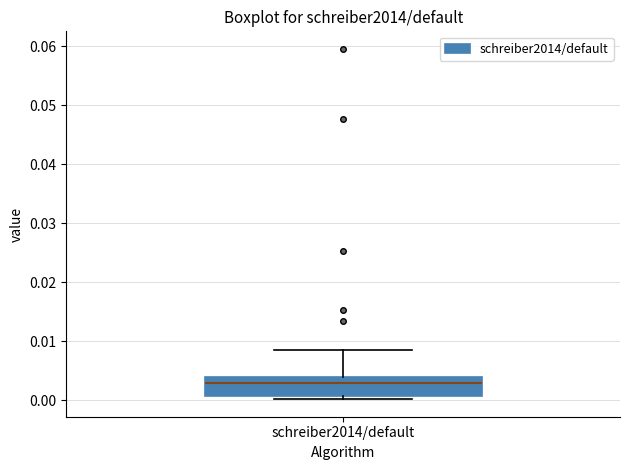

Transcribe this box plot: give where the median line is, the range the box spans, and where the two whiskers end, as read against the y-axis. The values are not printed on the chart, so give them approximately, as read against the axis.

median 0.003, box 0.001 to 0.004, whiskers 0.000 to 0.009